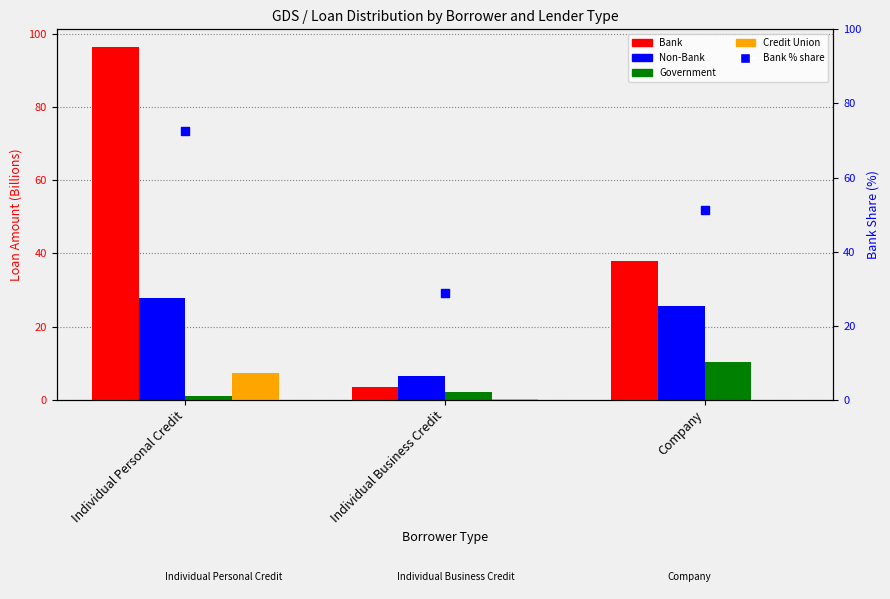

Which series reaches the maximum Y coordinate?

Bank